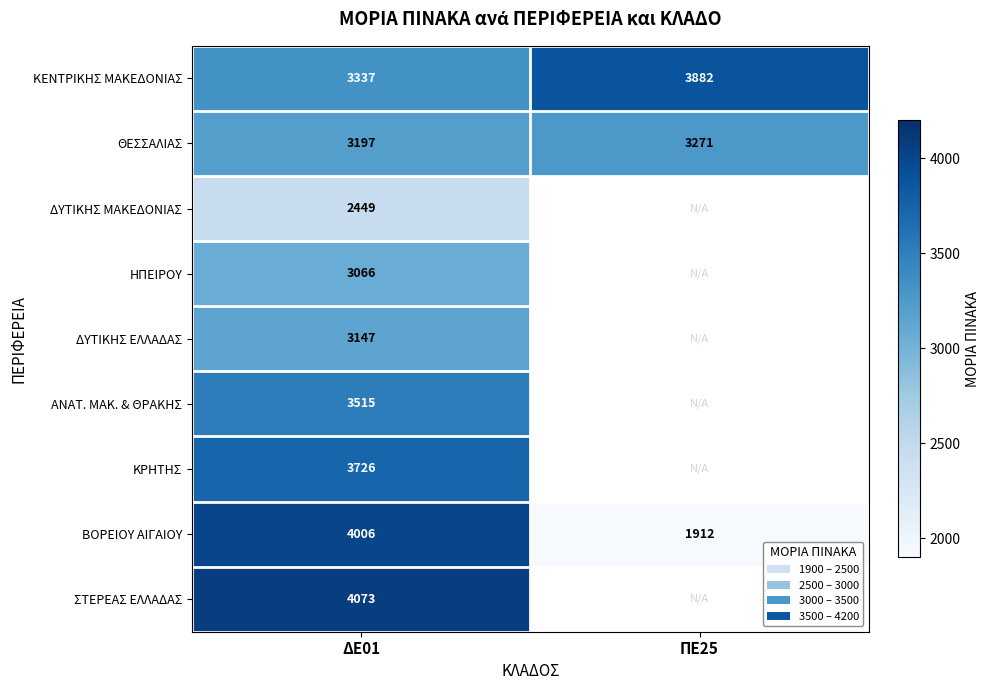

The ΗΠΕΙΡΟΥ series shows 1013 at ΔΕ01. True or false?

False